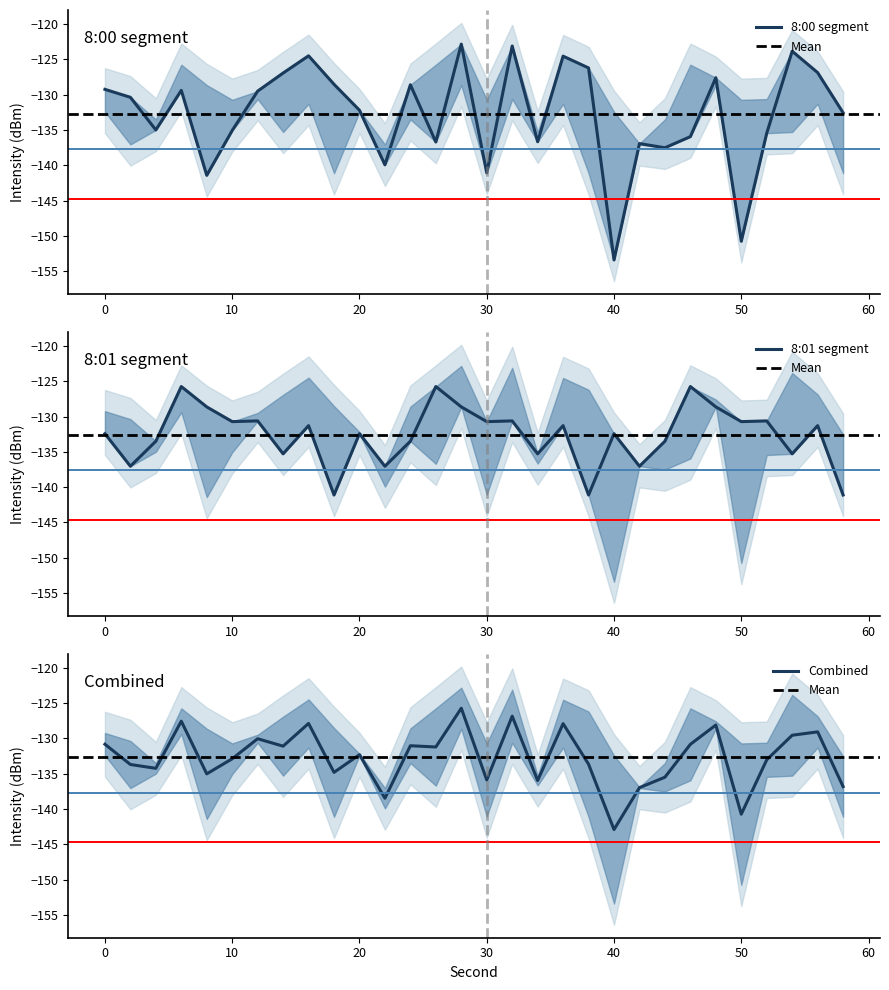

How many intersections are there between minute 0 and minute 1?

16